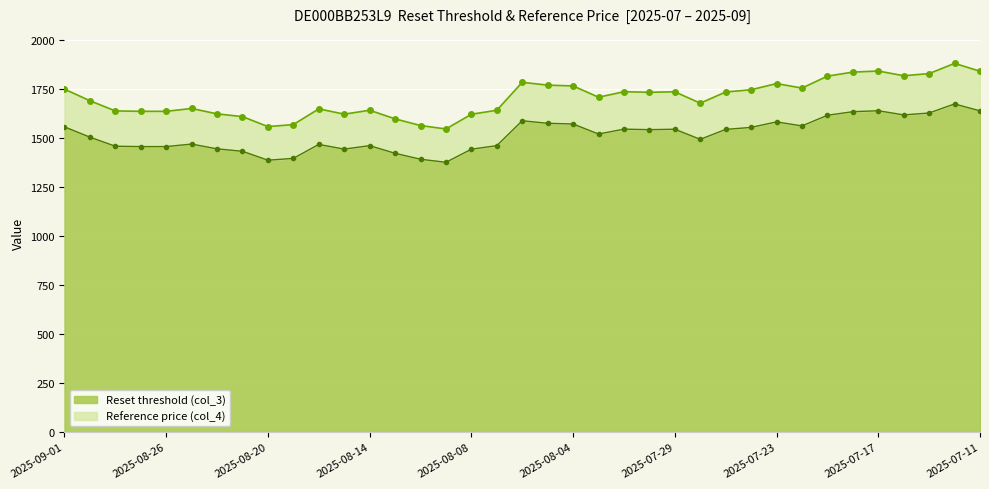

What position from the right is 2025-08-01?

16